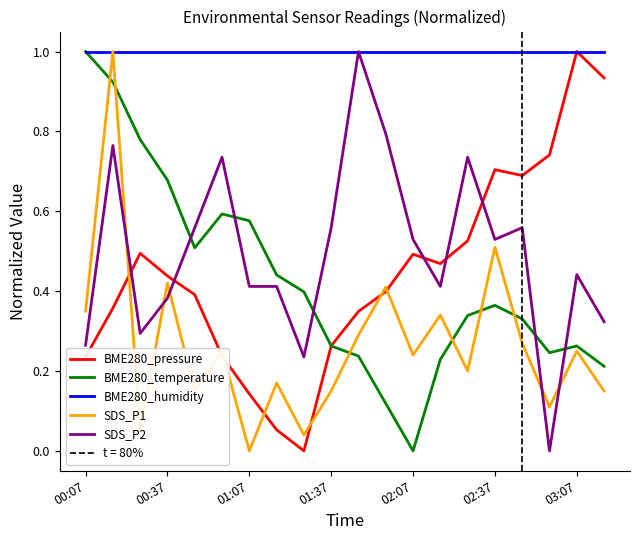

Which series has the largest total across all categories?

BME280_humidity